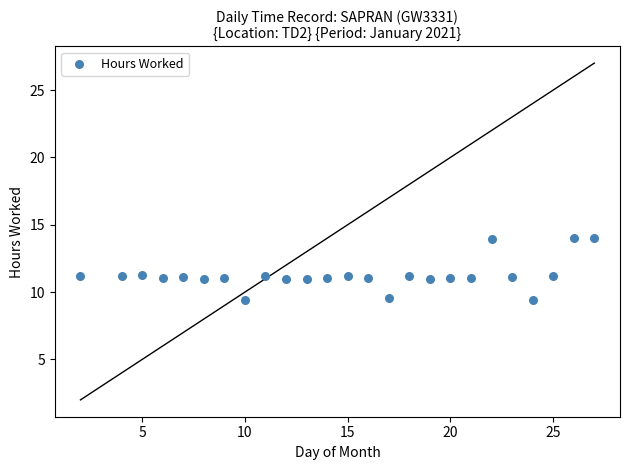

What is the range of Y values (max minus min)?

4.6